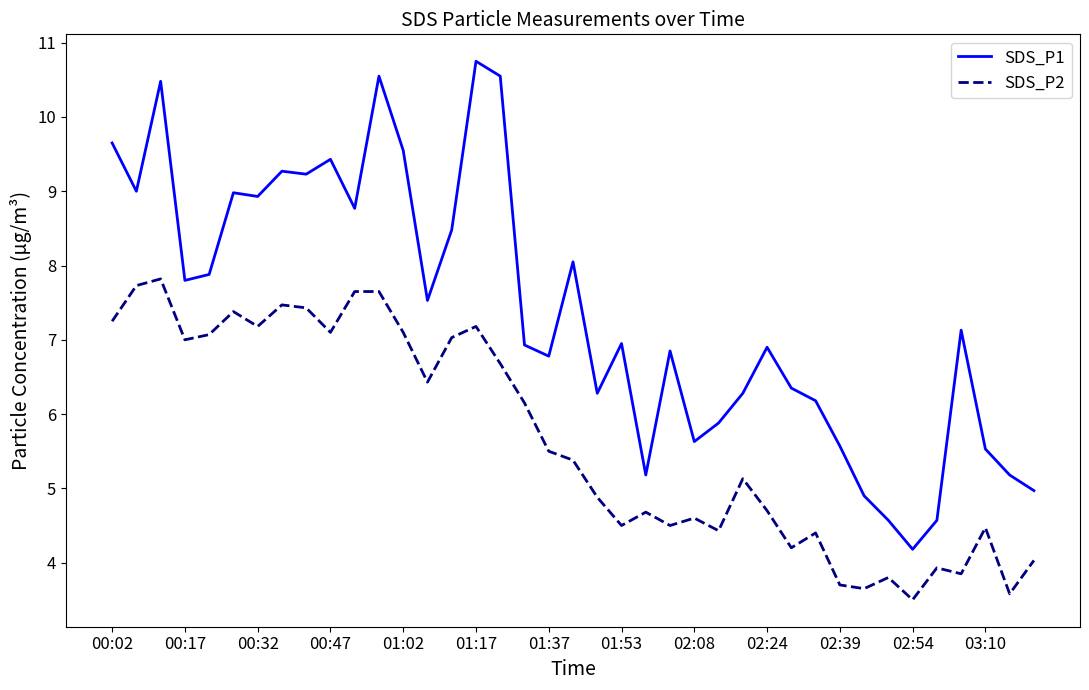

What is the average value of the SDS_P1 series?

7.4